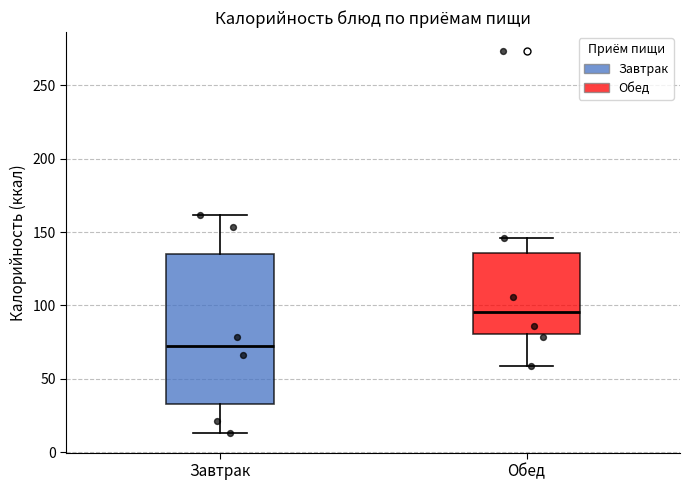

Where is the lower edge of the box for Завтрак on the y-axis? The values are not printed on the chart, so give them approximately, as read against the axis.

35